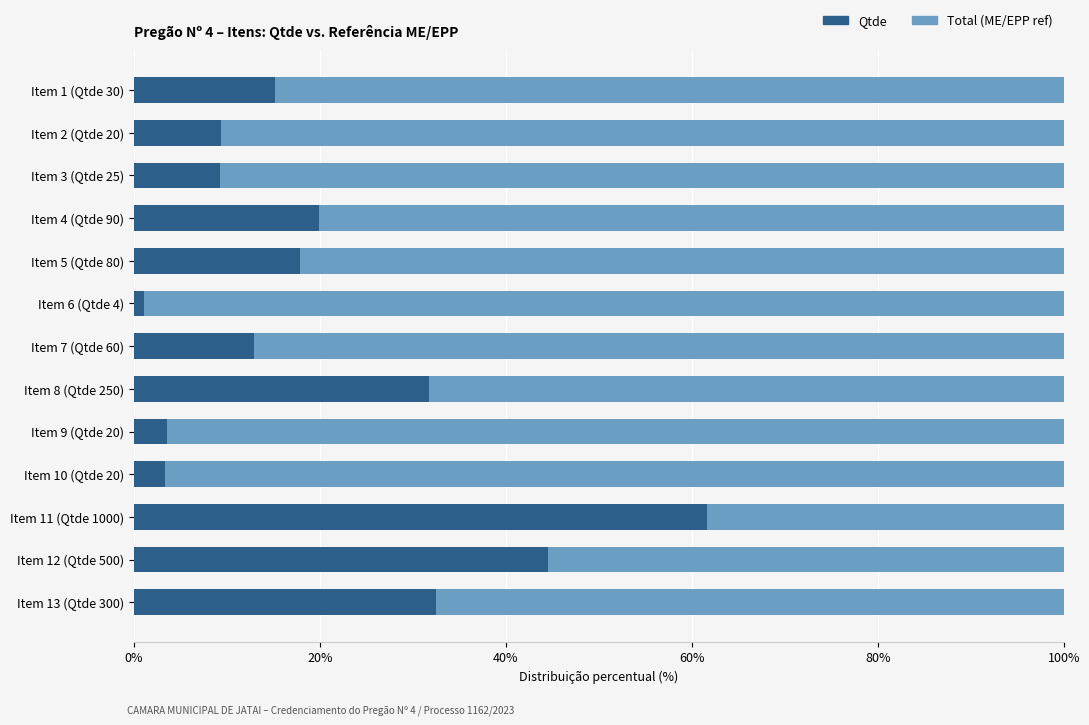

Rank the series at Item 2 (Qtde 20) from highest to lowest value.

Total (ME/EPP ref), Qtde